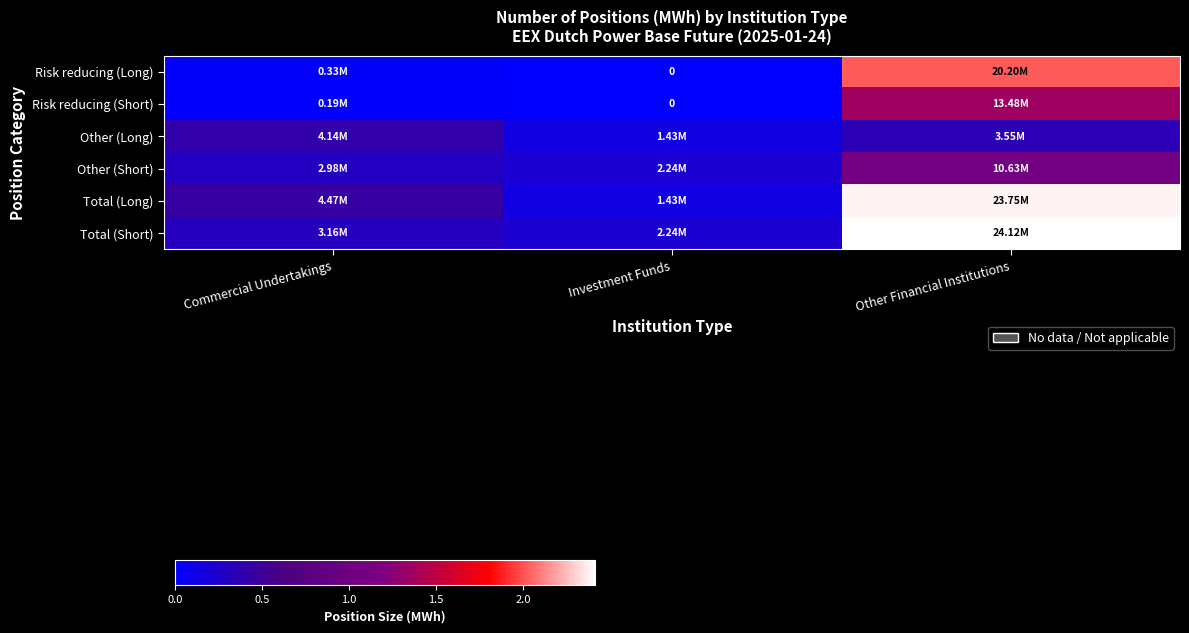

At how many categories does at least one series exceed 241041?

3